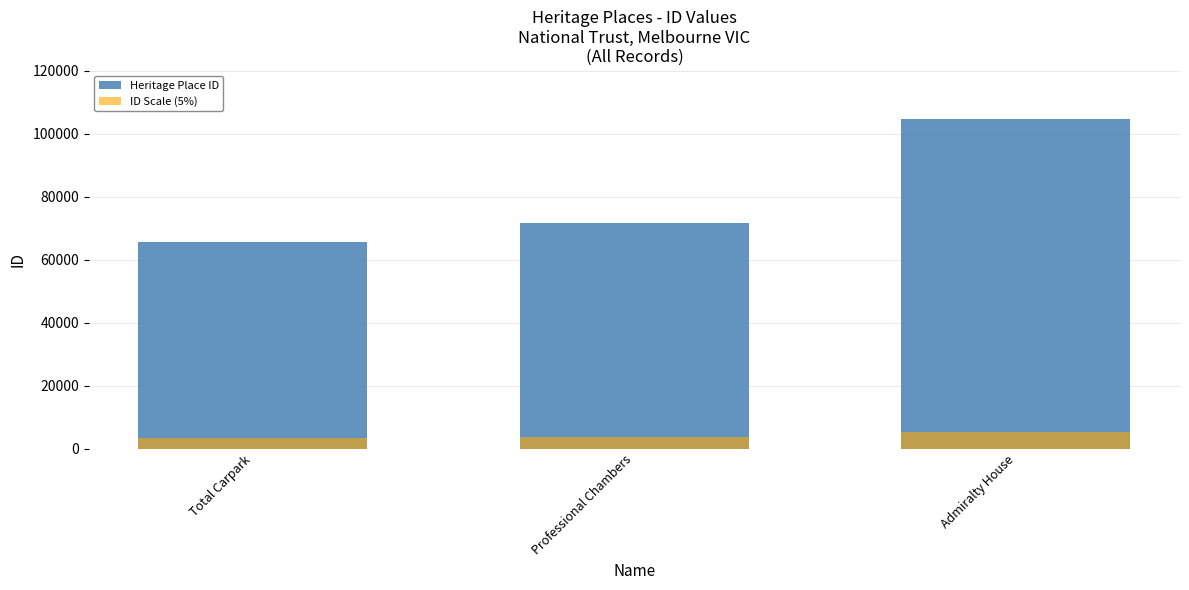

What is the ratio of the value at Admiralty House to the value at Professional Chambers?

1.5